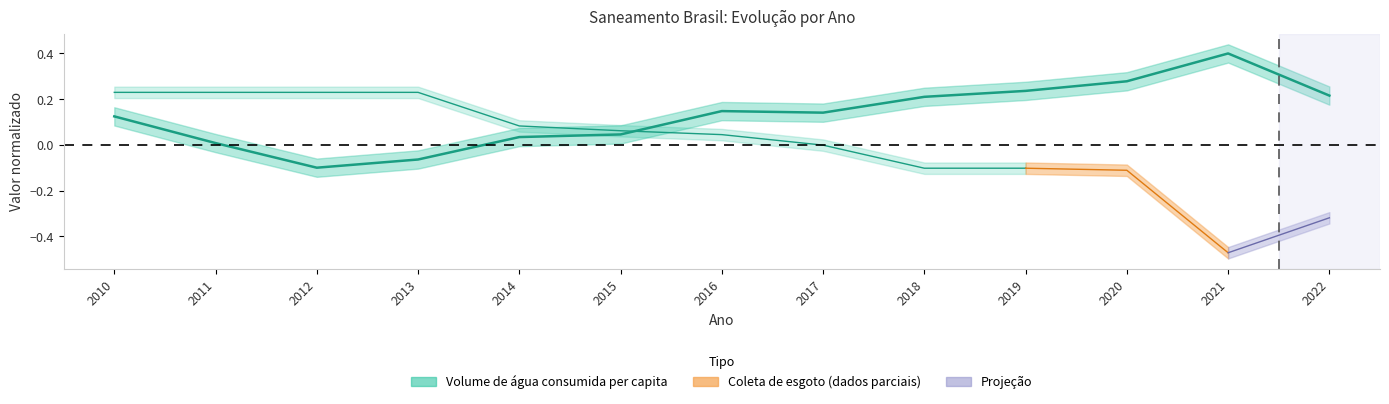

Rank the categories by value from highest to lowest.

2021, 2020, 2019, 2022, 2018, 2016, 2017, 2010, 2015, 2014, 2011, 2013, 2012